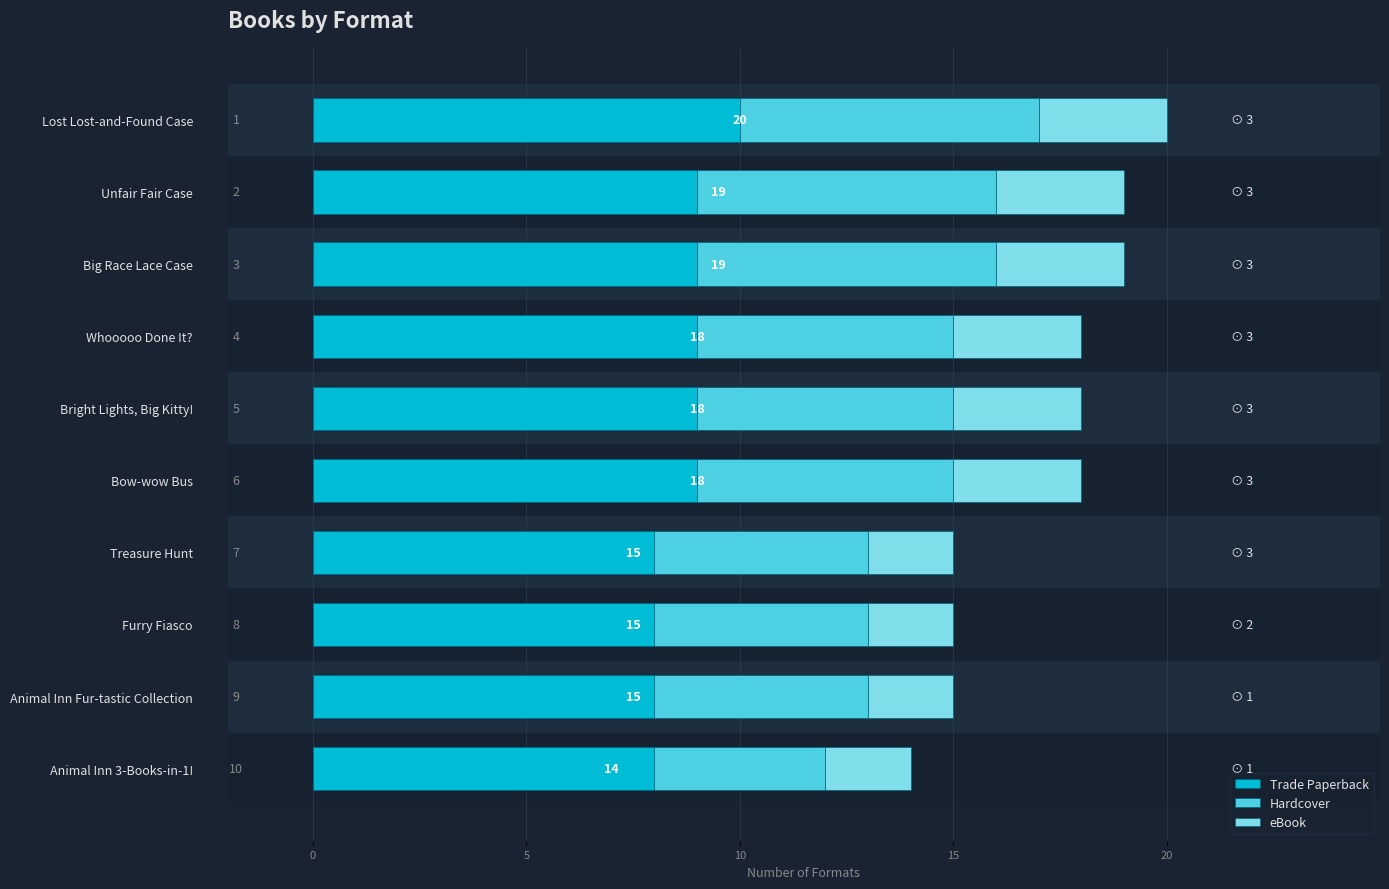

Reading left to right, transcribe all the data shown in this chart.

Trade Paperback: 10	9	9	9	9	9	8	8	8	8
Hardcover: 7	7	7	6	6	6	5	5	5	4
eBook: 3	3	3	3	3	3	2	2	2	2